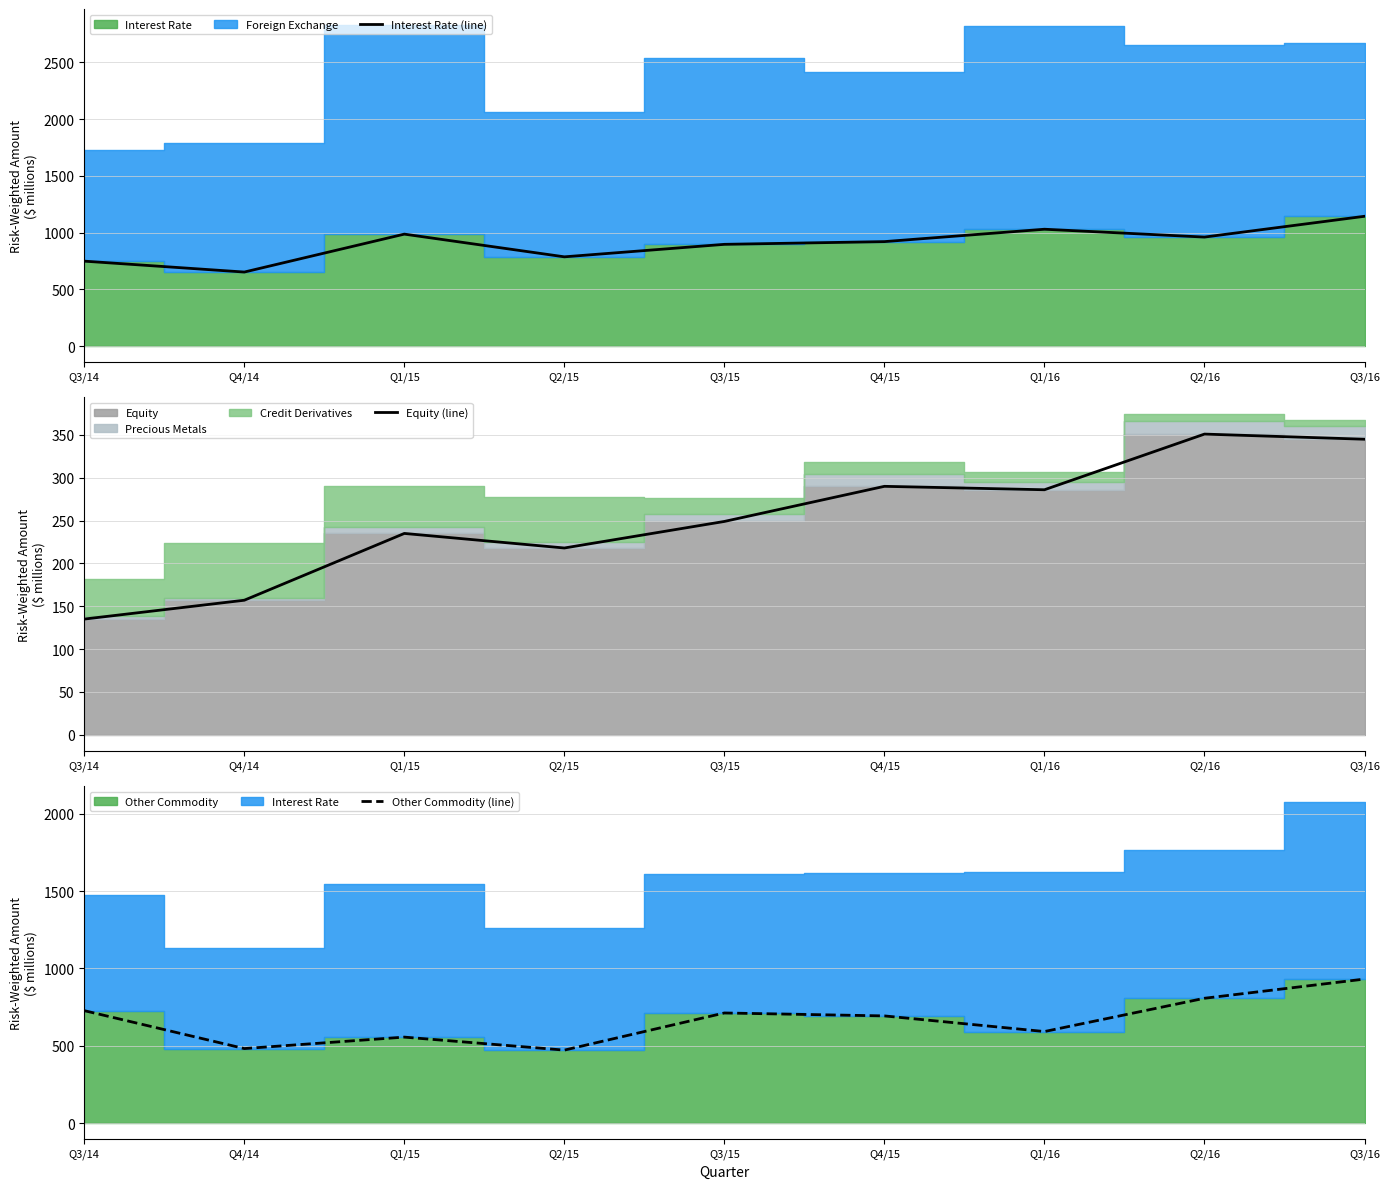

At which label does Interest Rate (line) reach its peak?

Q3/16